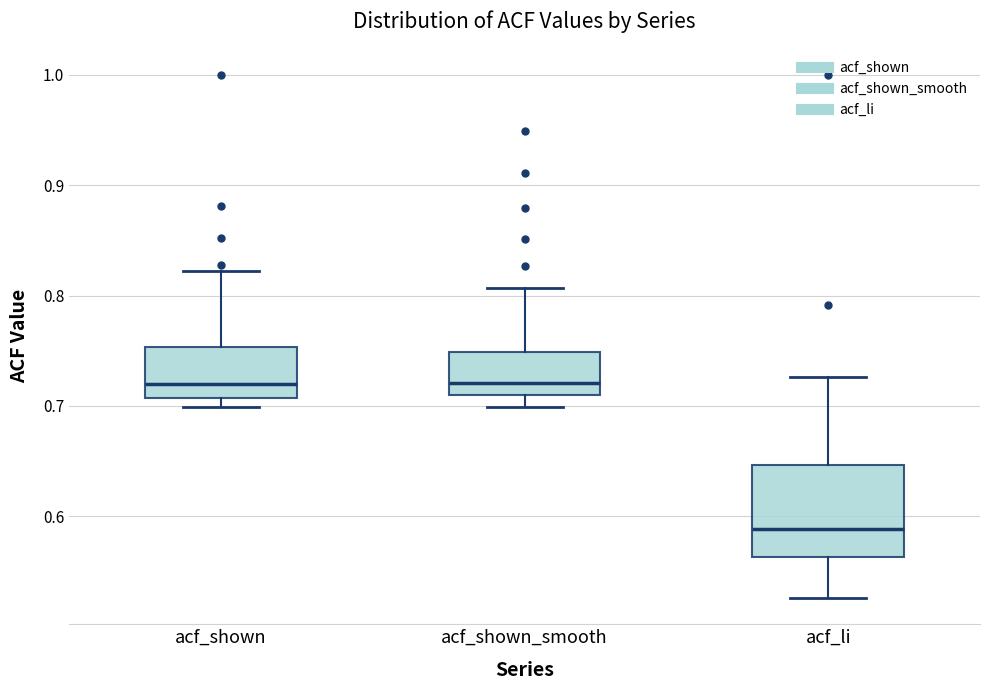

Comparing the boxes themselves (not the whiskers), which one is the tallest?

acf_li